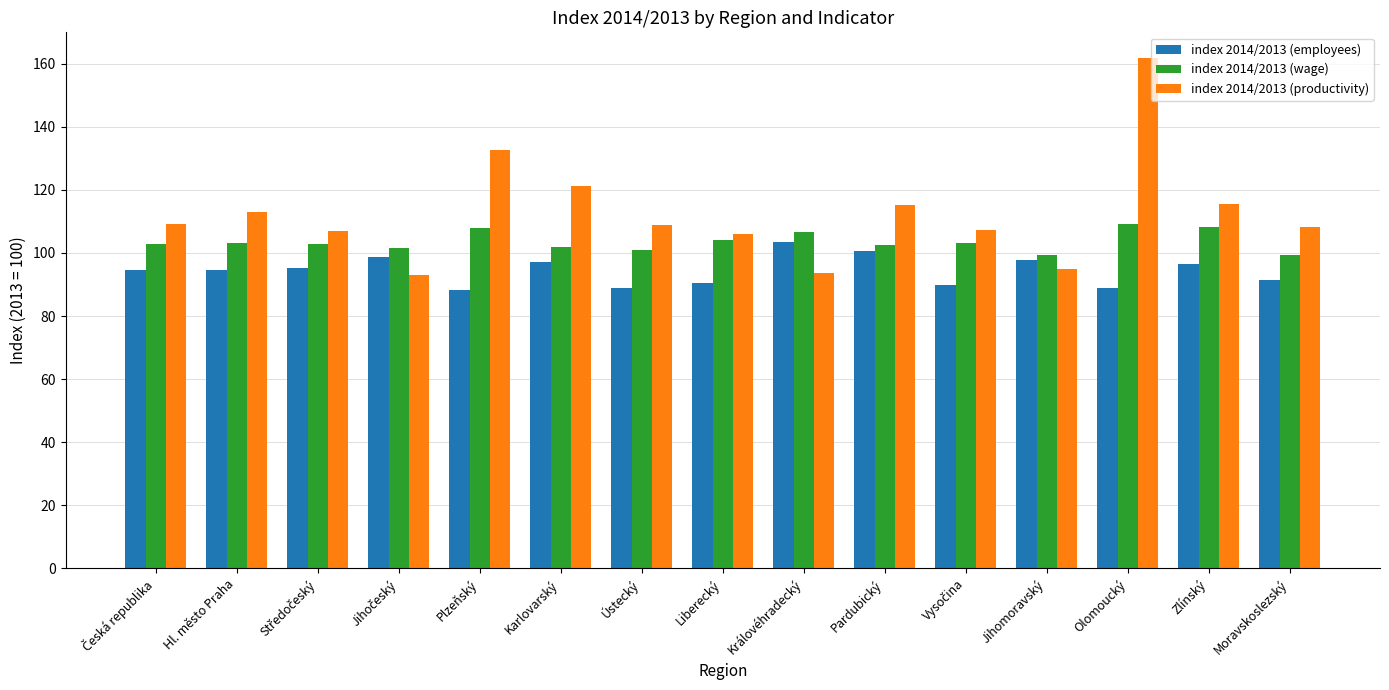

What is the total value across all series at Jihomoravský?

292.4